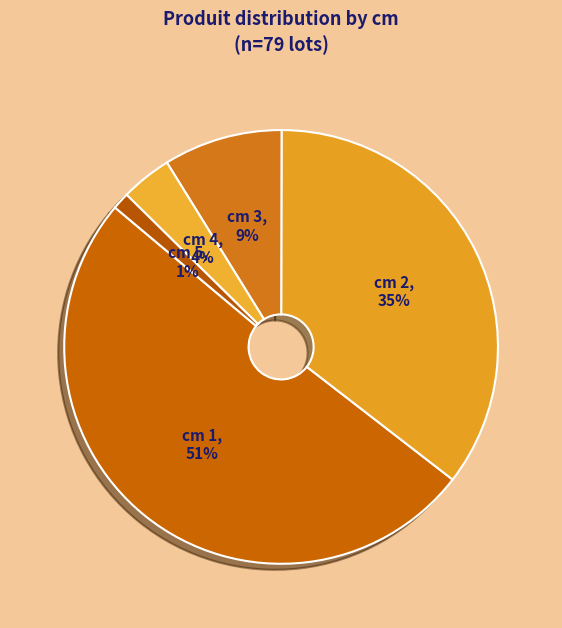

How many slices are in this pie chart?

5